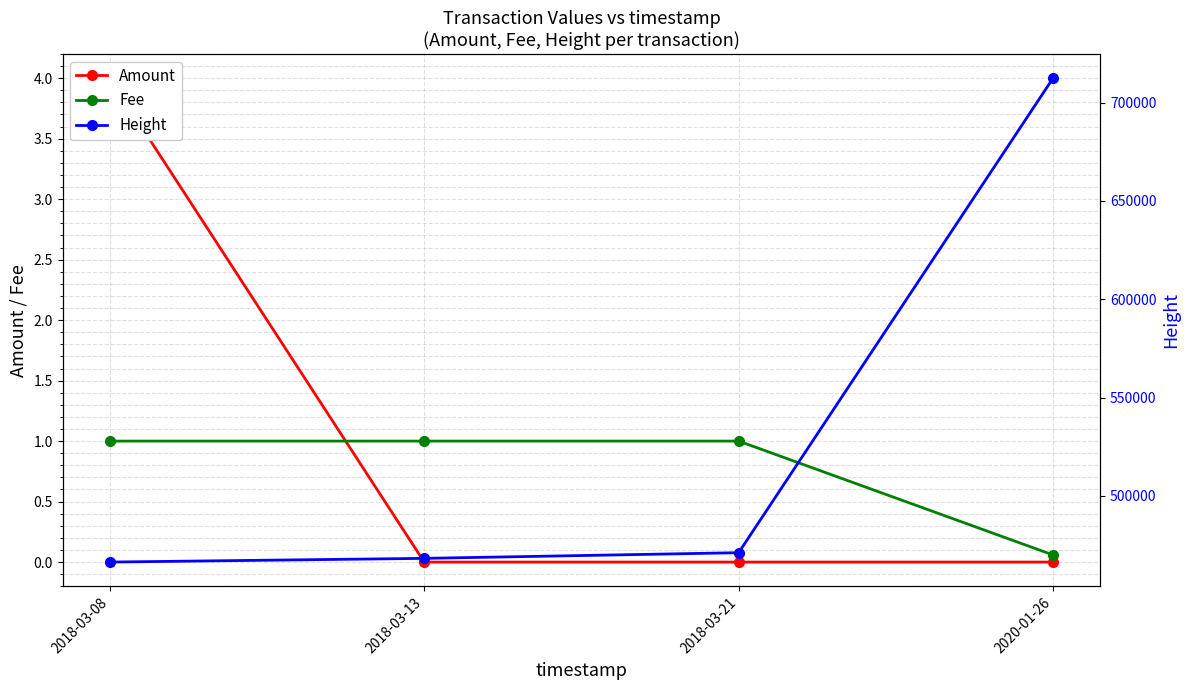

What is the difference between the highest and lowest values at 2018-03-21?

471074.0